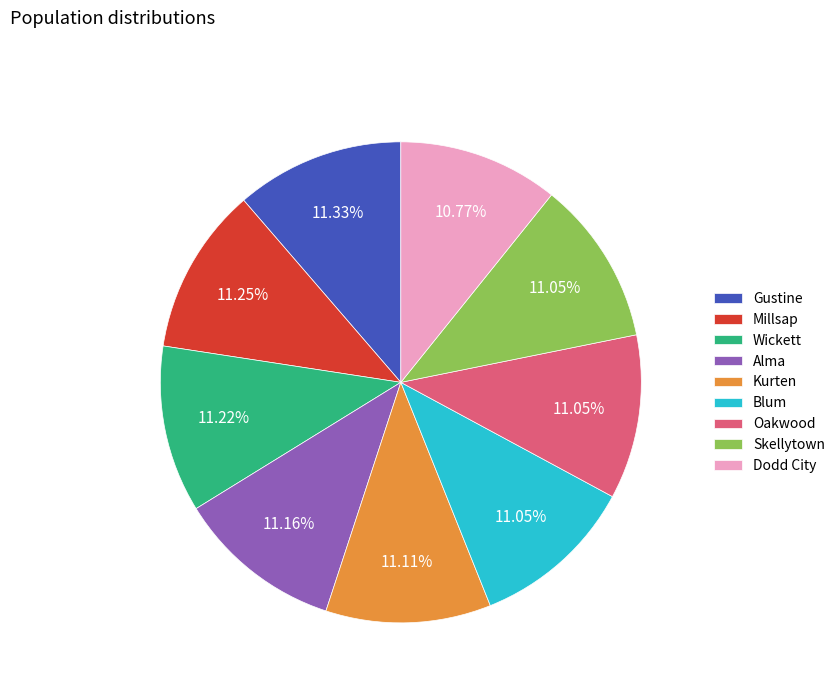

How many slices are in this pie chart?

9